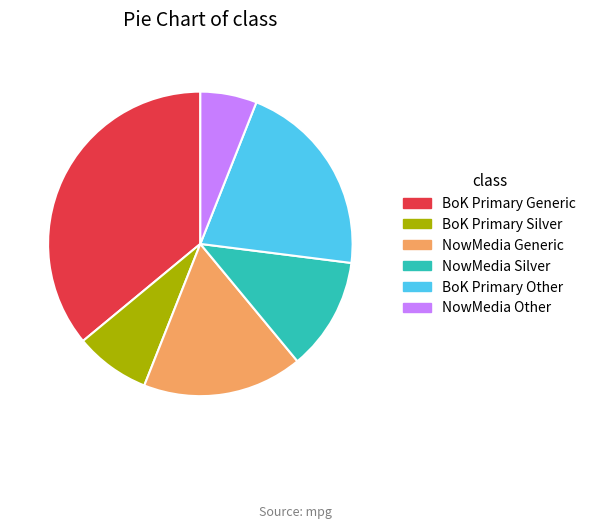

Is there any slice that represents more than half of the pie?

No